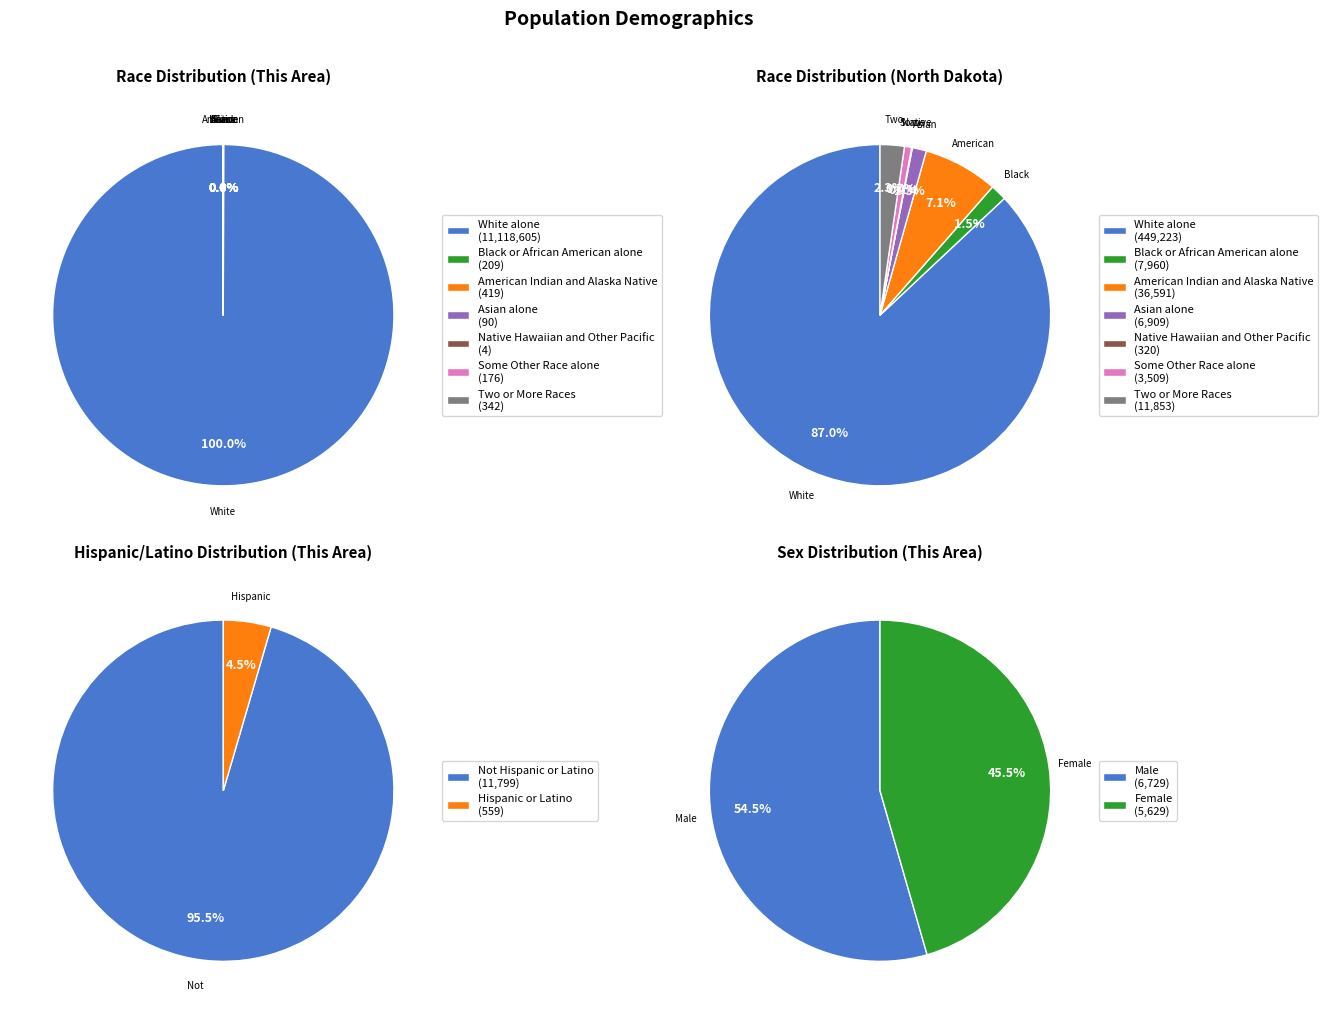

Count the number of slices in the pie.

7